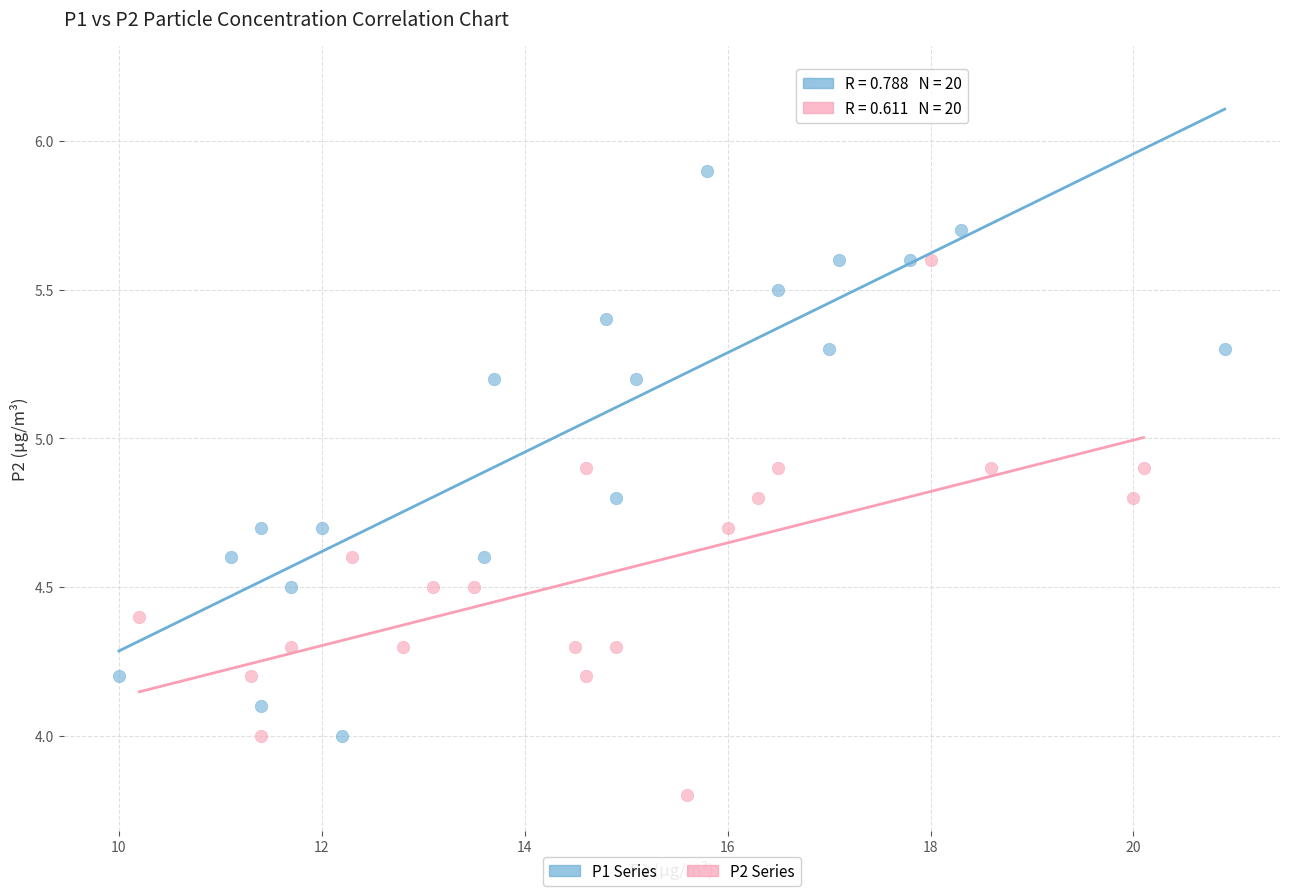

Which series reaches the maximum Y coordinate?

P1 Series